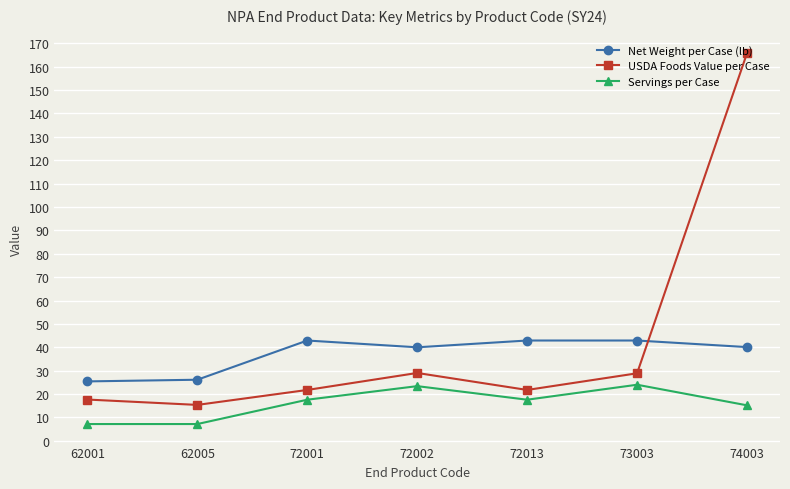

At how many categories does at least one series exceed 145?

1